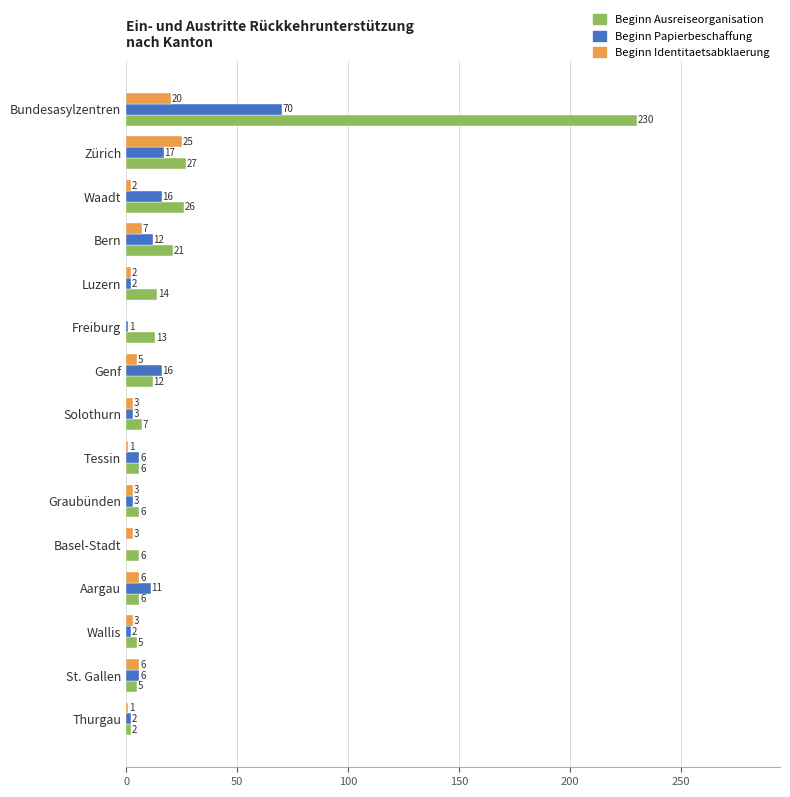

At which label does Beginn Ausreiseorganisation reach its peak?

Bundesasylzentren